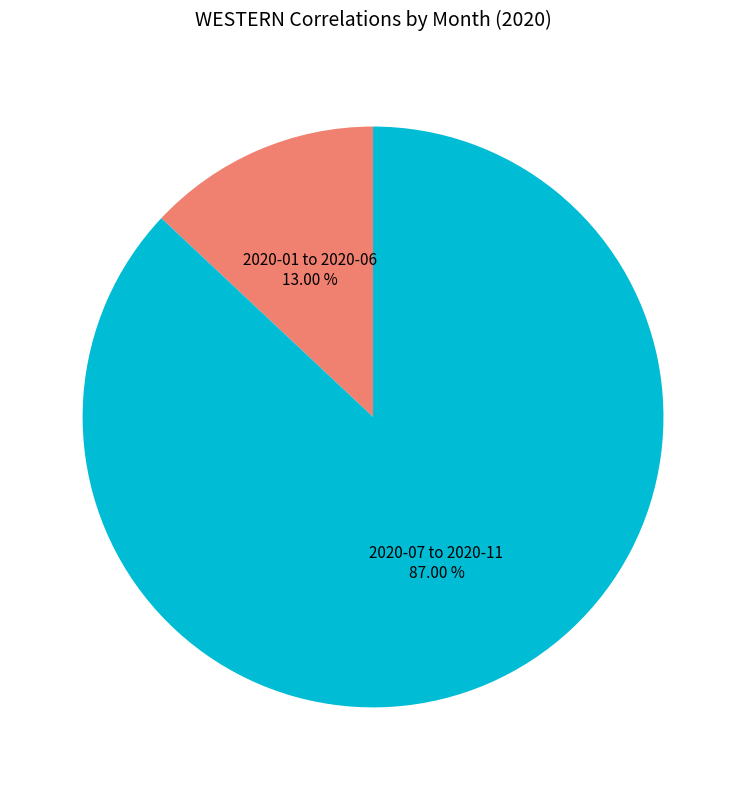

What is the majority slice?

2020-07 to 2020-11